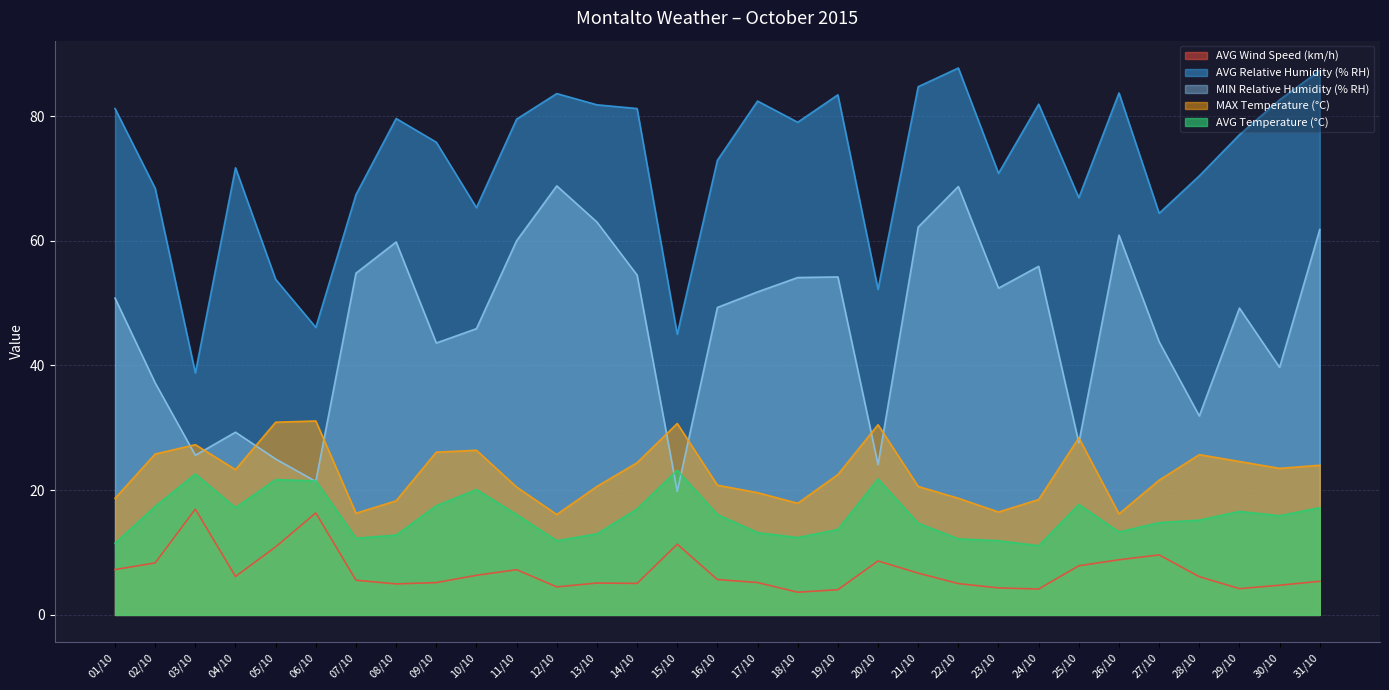

Reading left to right, what are all the values shown in this chart?

AVG Wind Speed (km/h): 7.3	8.3	17.0	6.2	10.9	16.4	5.6	5.0	5.2	6.3	7.2	4.5	5.1	5.0	11.3	5.7	5.2	3.6	4.0	8.7	6.7	5.0	4.3	4.2	7.9	8.8	9.6	6.1	4.2	4.8	5.4
AVG Relative Humidity (% RH): 81.2	68.4	38.8	71.7	53.8	46.1	67.4	79.6	75.8	65.3	79.5	83.6	81.8	81.2	45.0	72.9	82.4	79.0	83.4	52.2	84.7	87.7	70.8	81.9	66.9	83.7	64.4	70.4	77.0	82.6	87.3
MIN Relative Humidity (% RH): 50.8	37.2	25.6	29.3	25.0	21.4	54.8	59.8	43.6	45.9	60.0	68.8	63.0	54.5	19.8	49.3	51.8	54.1	54.2	24.1	62.2	68.7	52.4	55.9	27.6	60.9	43.8	31.9	49.2	39.7	61.8
MAX Temperature (°C): 18.7	25.8	27.3	23.3	30.9	31.1	16.3	18.3	26.1	26.4	20.5	16.1	20.6	24.4	30.7	20.8	19.6	17.9	22.5	30.5	20.6	18.7	16.5	18.5	28.4	16.2	21.6	25.7	24.6	23.5	24.0
AVG Temperature (°C): 11.5	17.4	22.6	17.2	21.7	21.5	12.3	12.8	17.5	20.1	16.1	11.9	13.0	17.0	23.2	16.1	13.2	12.4	13.7	21.8	14.7	12.2	11.9	11.1	17.7	13.3	14.8	15.2	16.6	15.9	17.2